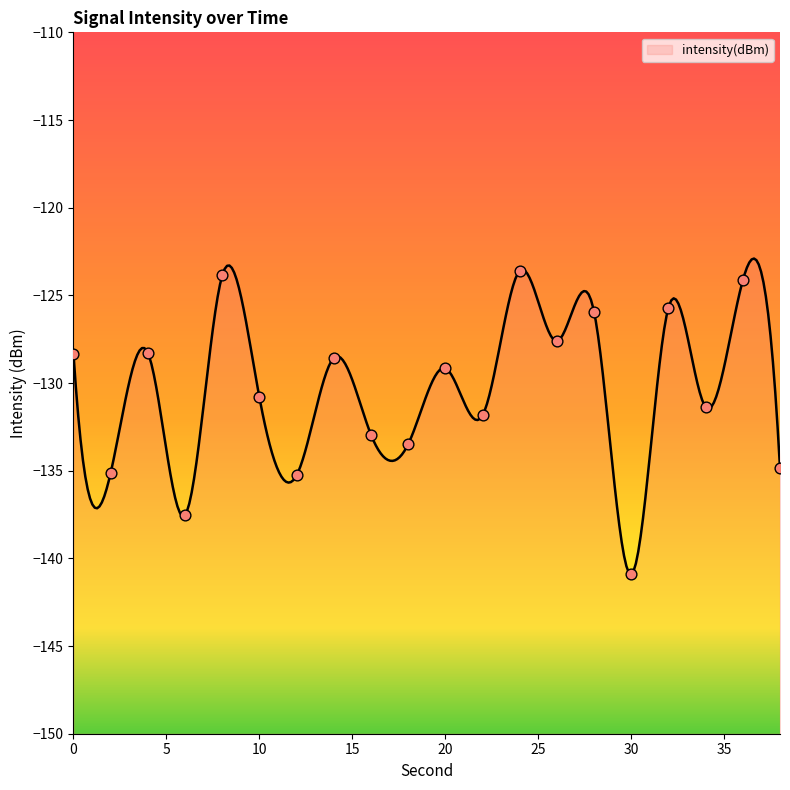

What is the change in value from 28 to 30?

-15.0